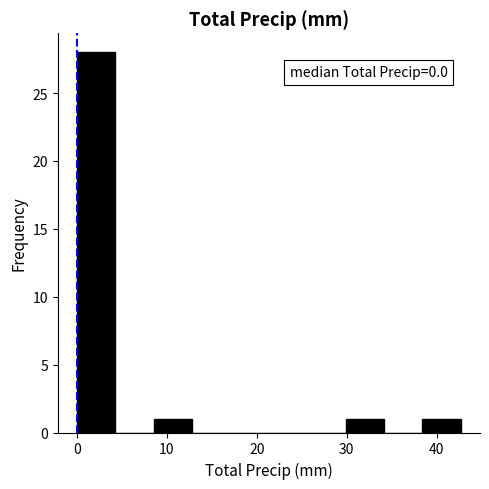

Which range on the x-axis has the tallest bar?

0 to 4